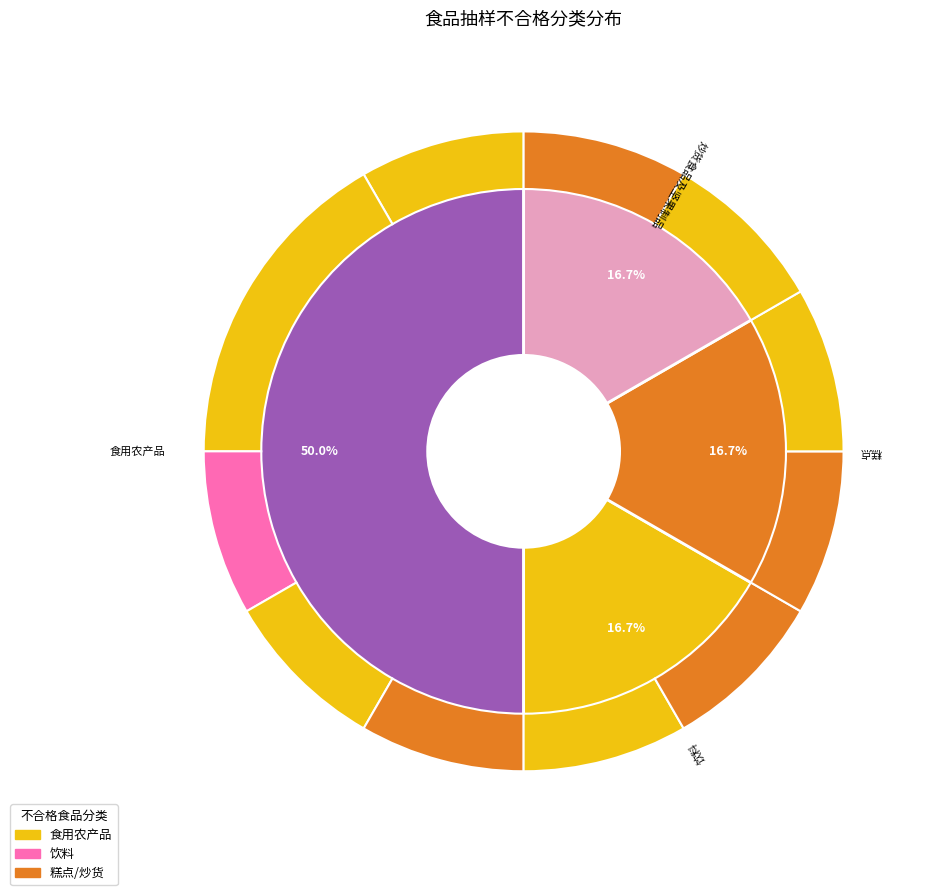

Is it true that 糕点 is 17% of the pie?

True